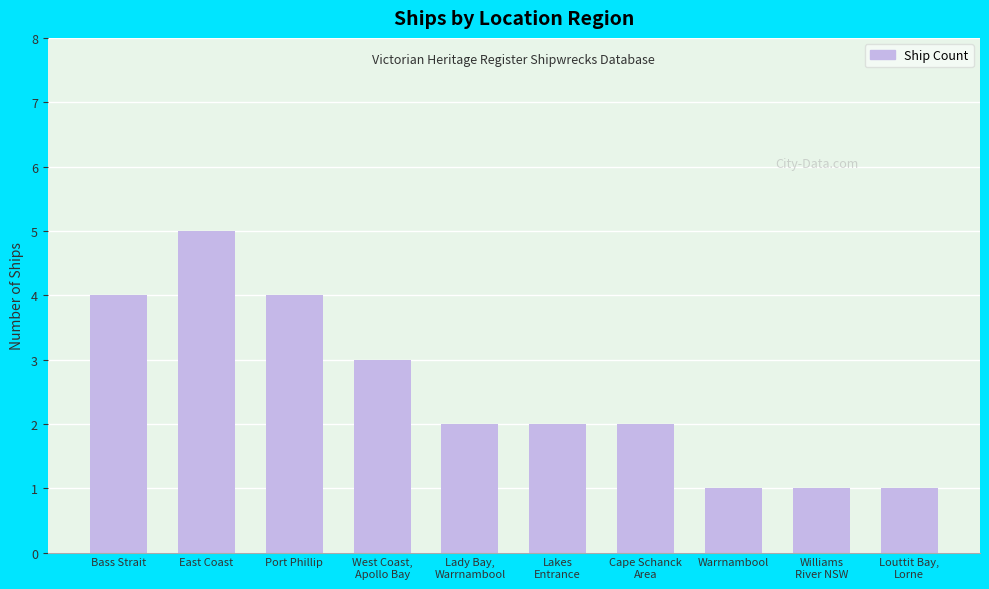

The value at East Coast is 8. True or false?

False